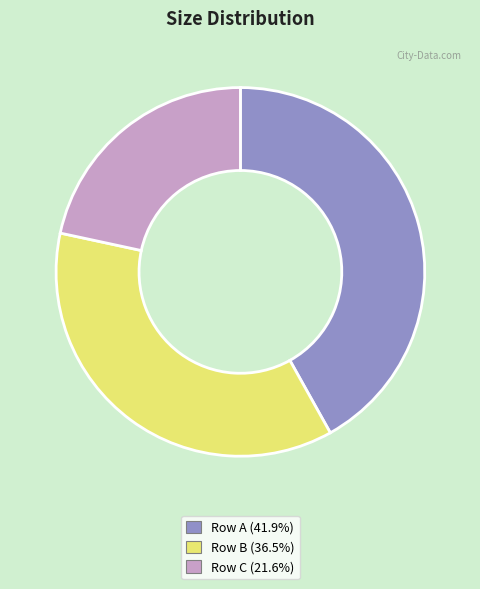

Is there any slice that represents more than half of the pie?

No